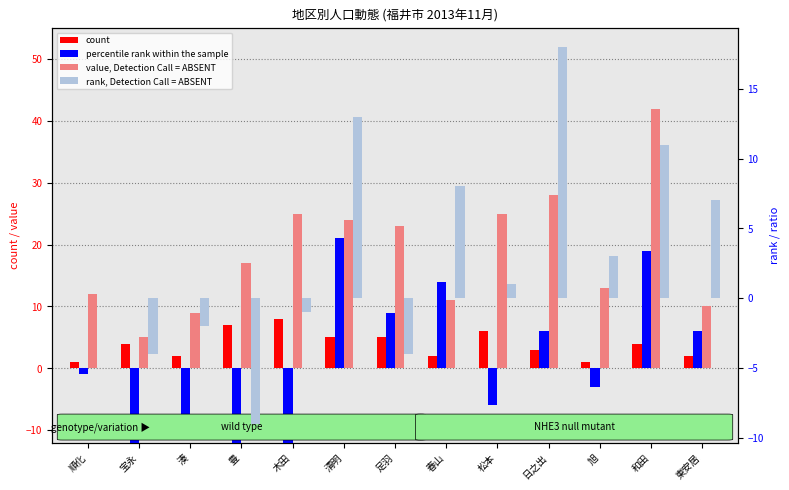

How many distinct data groups are displayed?

4